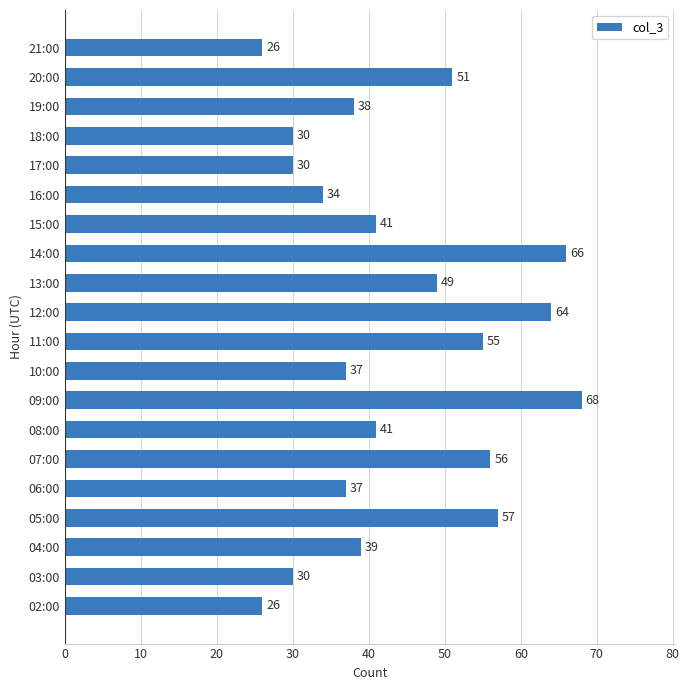

Which has a higher value, 02:00 or 16:00?

16:00